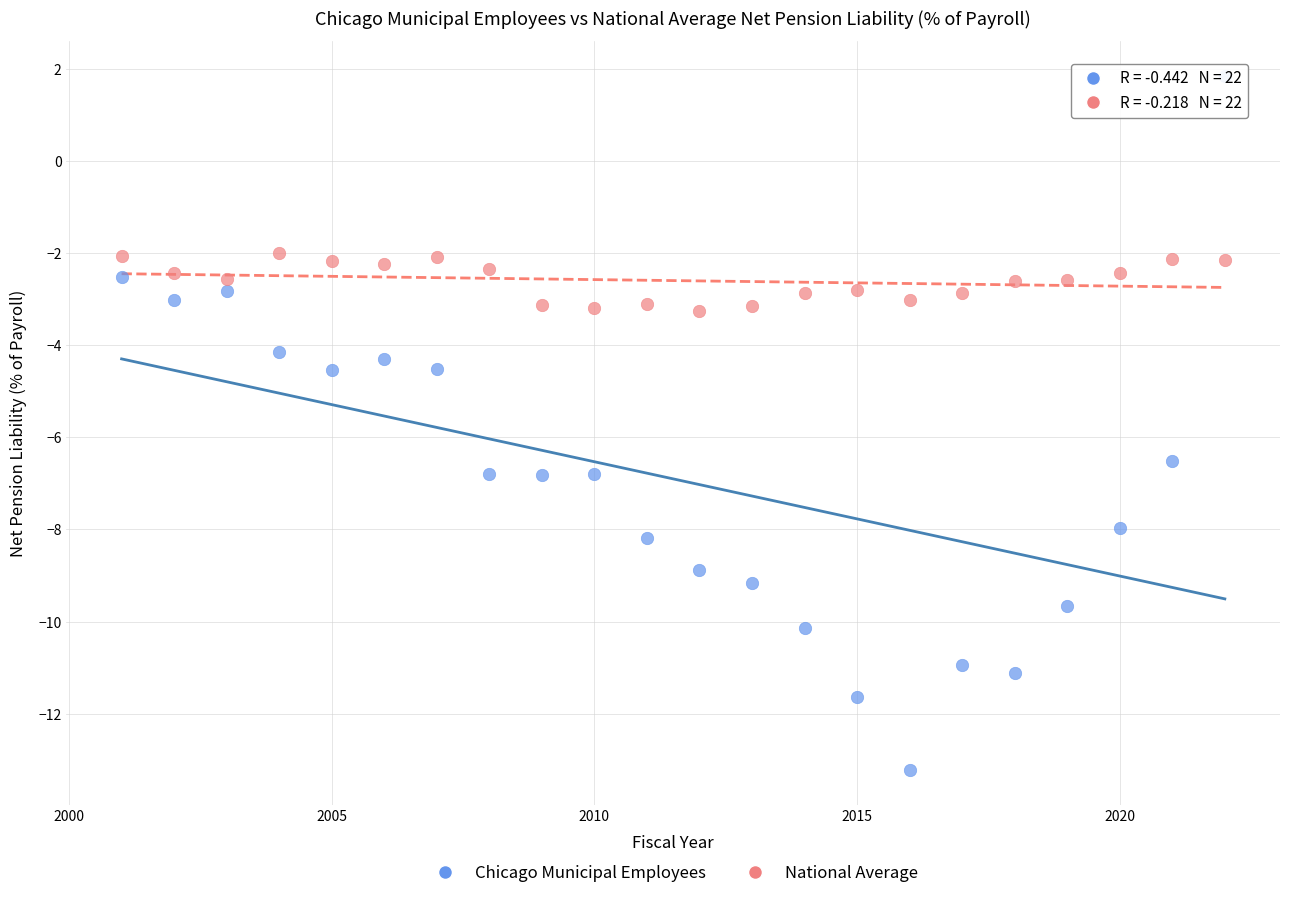

Across all data points, what is the range of X values (max minus min)?

21.0